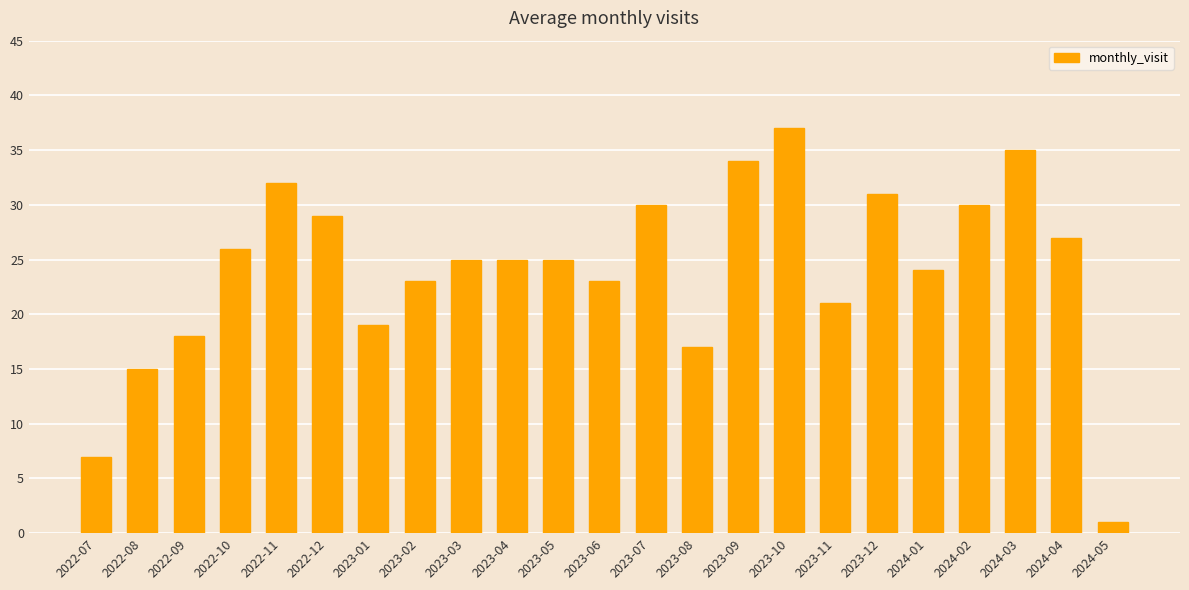

The value at 2024-02 is 30. True or false?

True